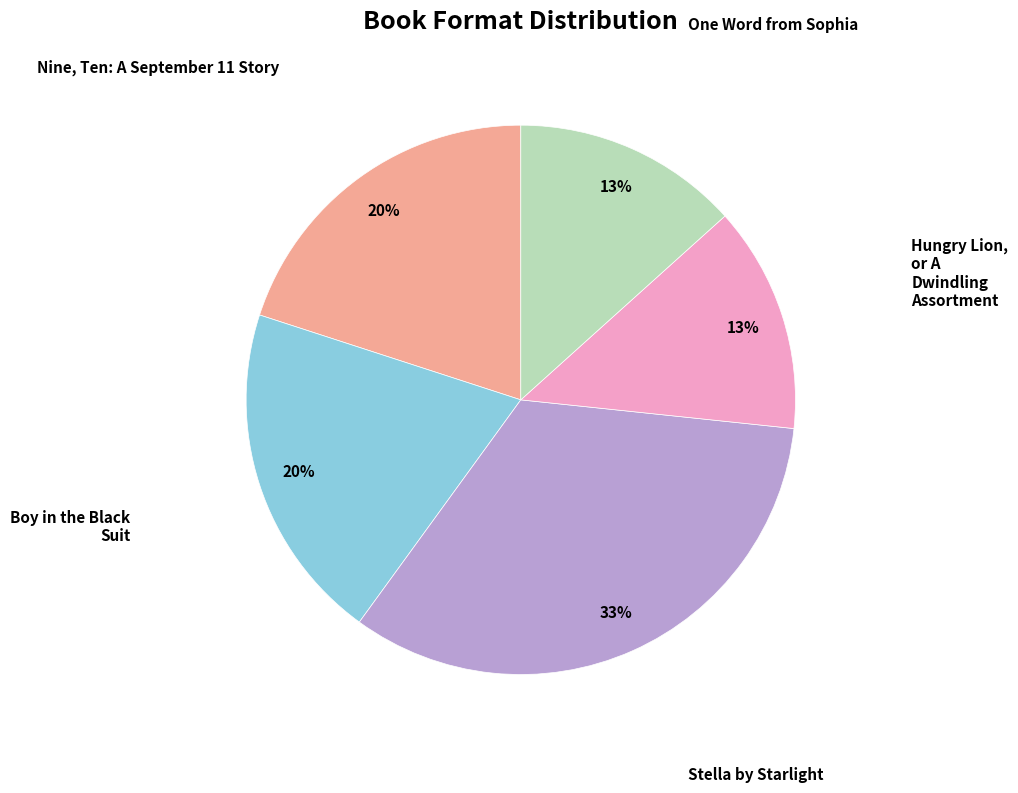

To the nearest percent, what is the average slice percentage?

20%